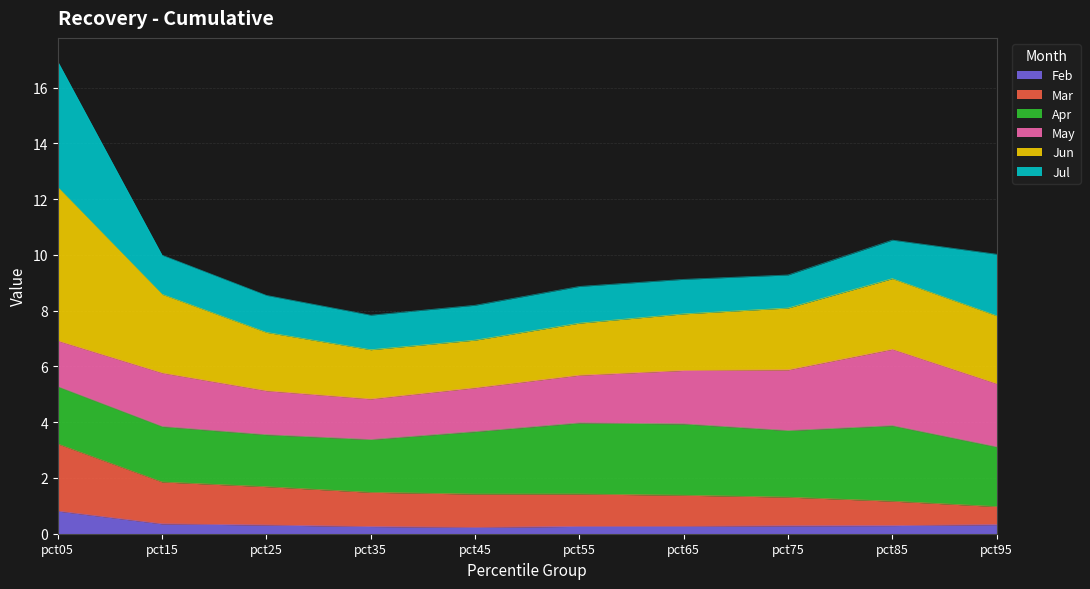

True or false: Jun and Mar cross at least once.

False